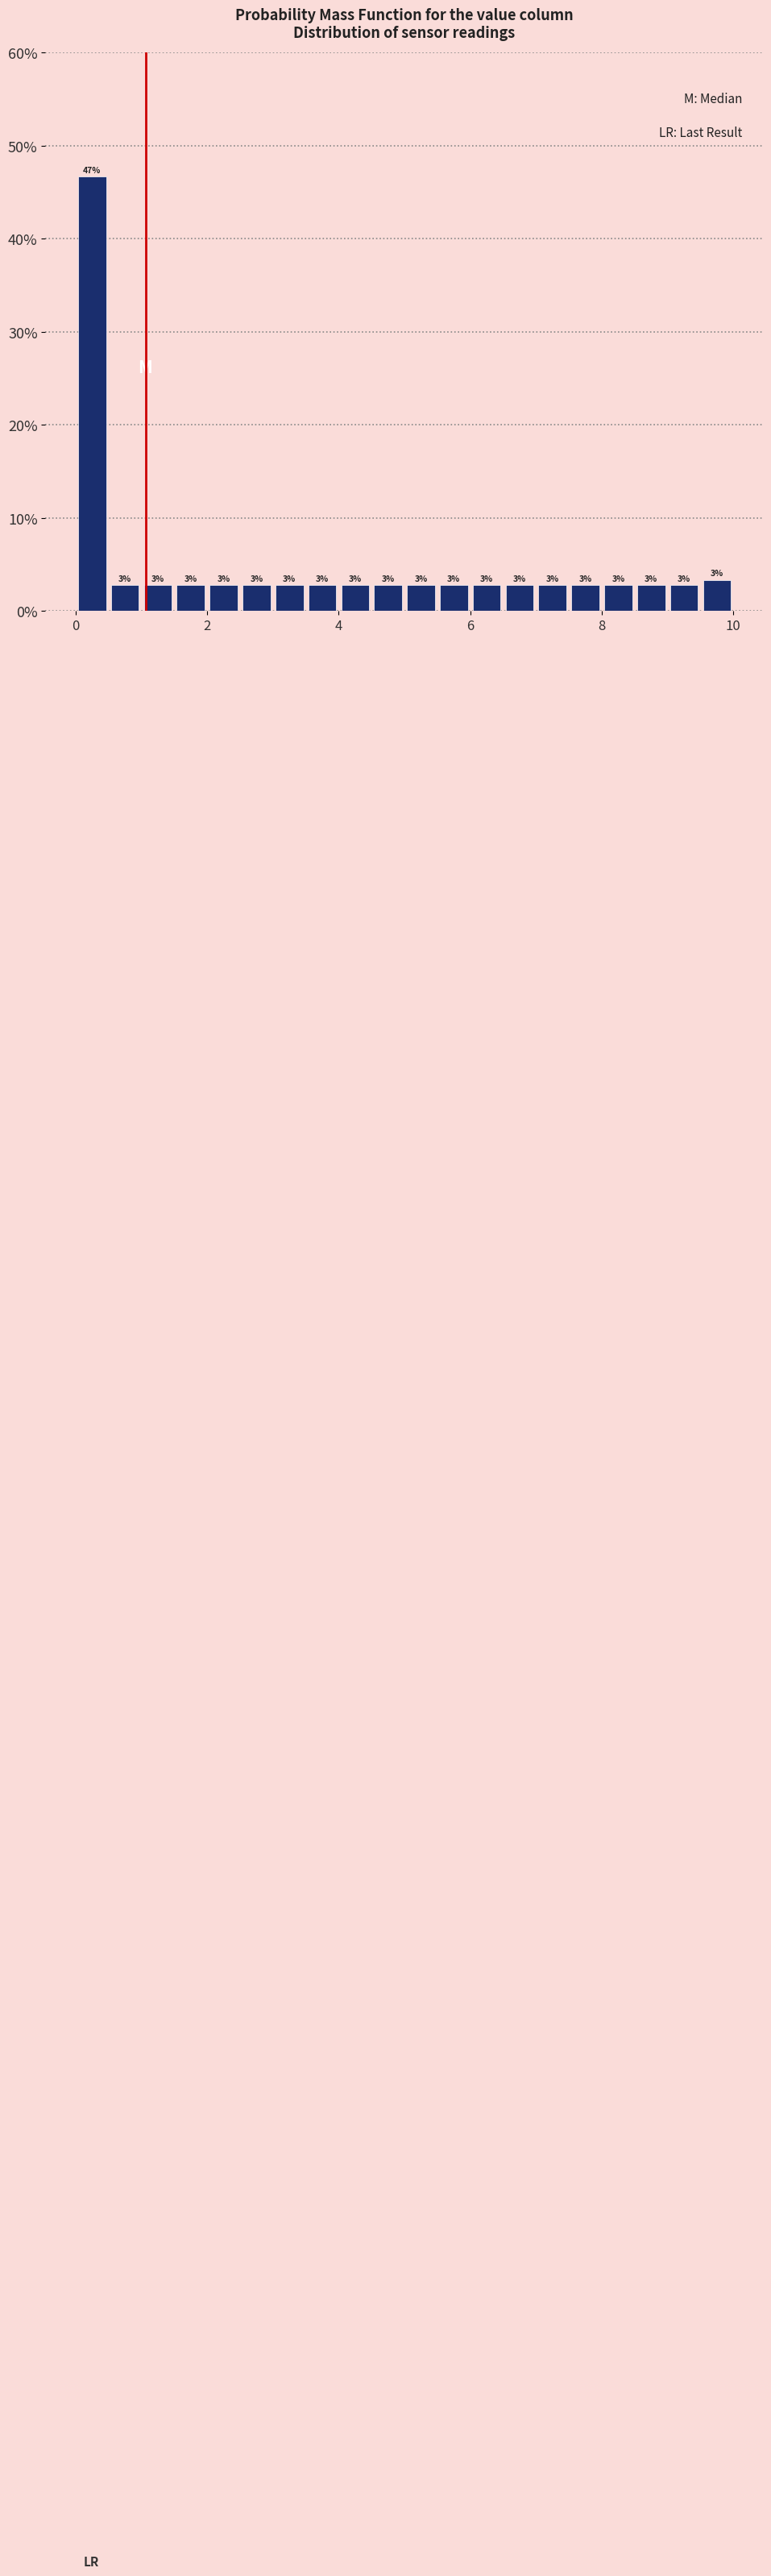

Read against the x-axis, roughly where is the centre of the tallest bar?

0.2